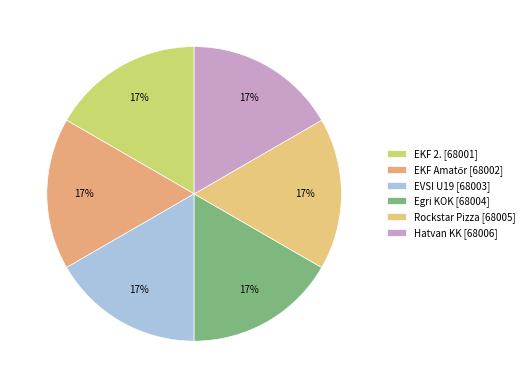

The EKF Amatőr slice represents 17% of the pie. True or false?

True